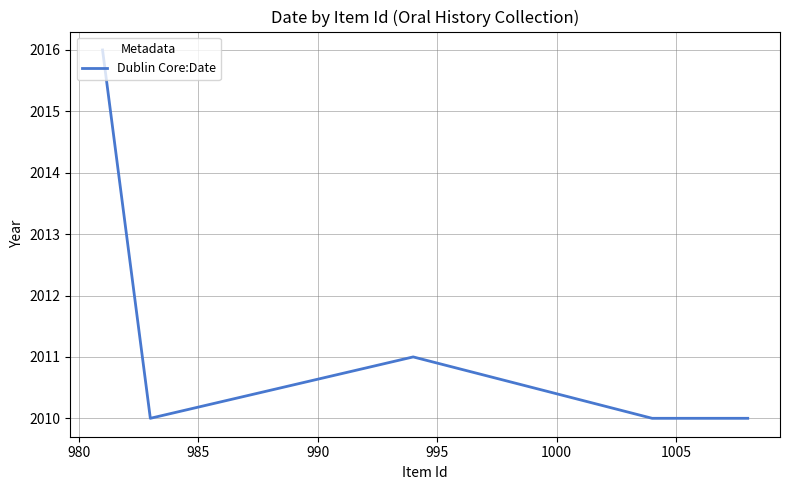

True or false: the data has more than 0 interior local peaks.

True